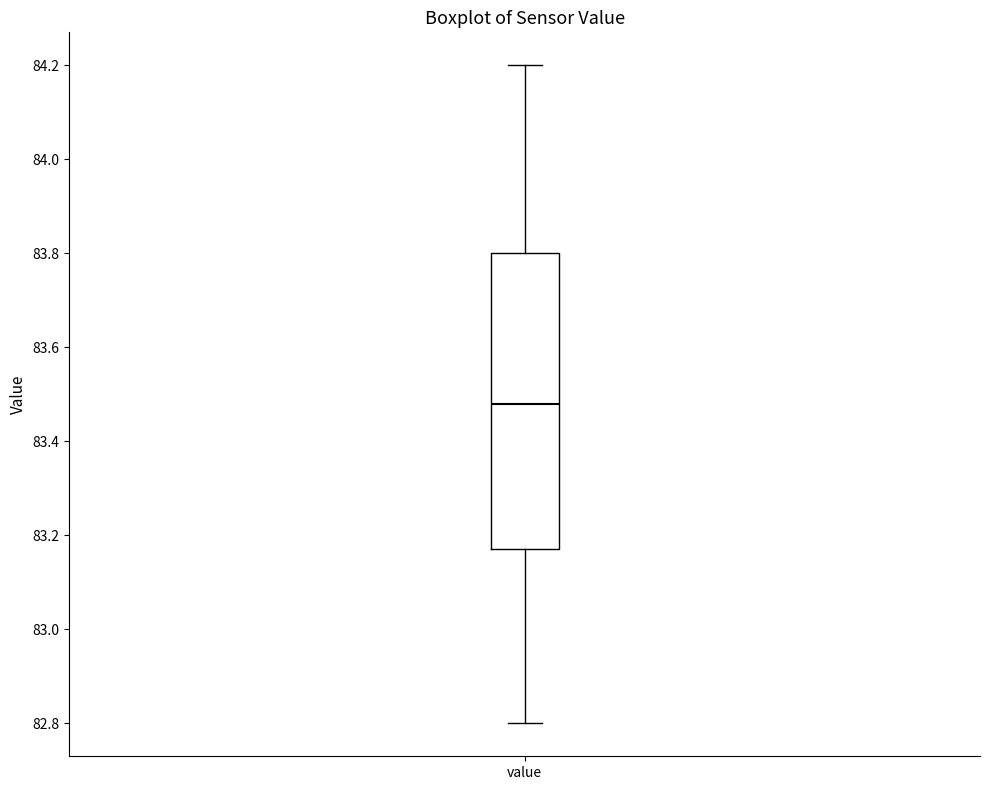

Read this box plot against the y-axis: the position of the median line, the range covered by the box, and the ends of both whiskers. The values are not printed on the chart, so give them approximately, as read against the axis.

median 83.48, box 83.18 to 83.80, whiskers 82.80 to 84.20